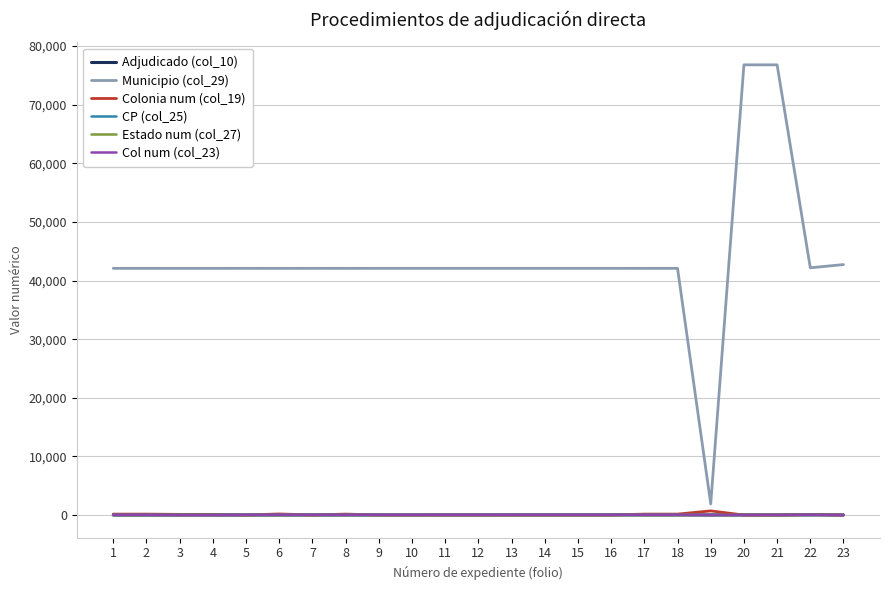

Which series has the widest spread of values?

Municipio (col_29)